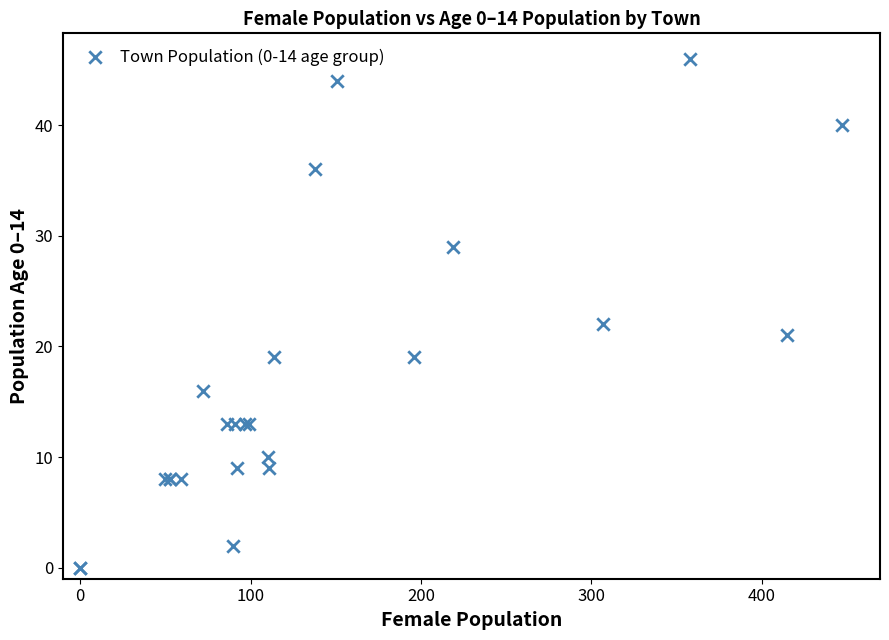

What Y value in the scatter plot is closest to 23?

22